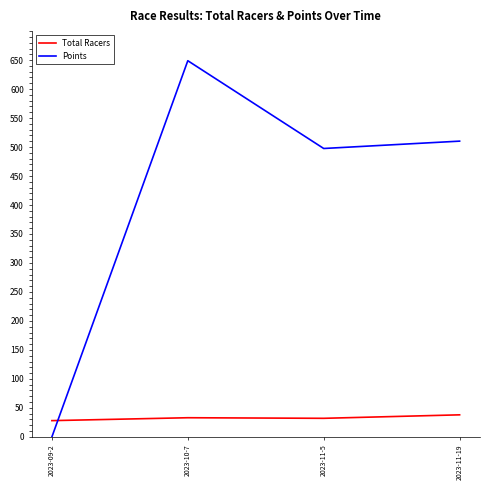

Which series has the largest total across all categories?

Points